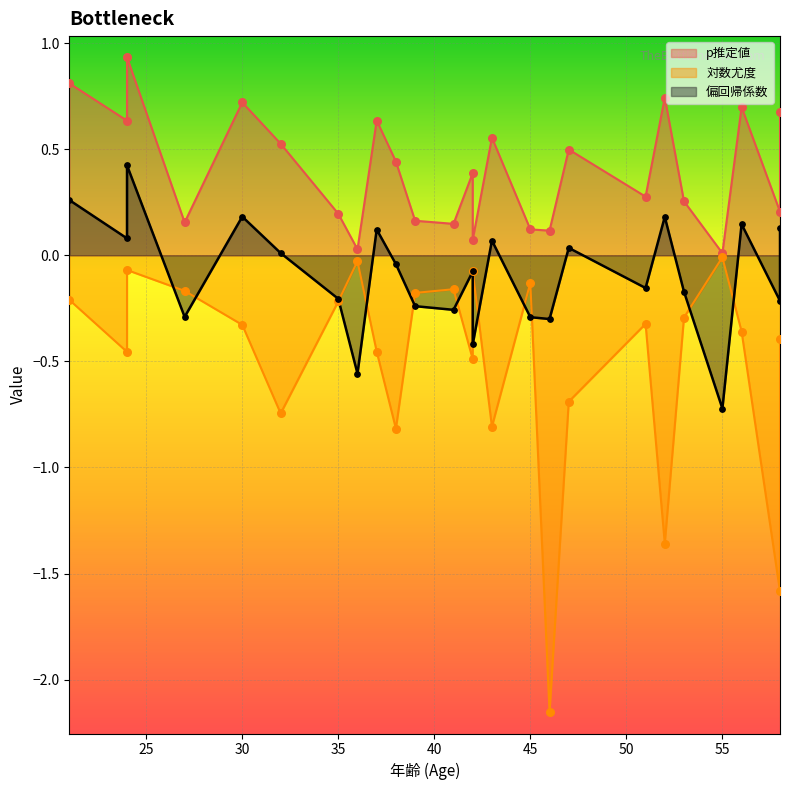

What is the total value across all series at 21?

0.9